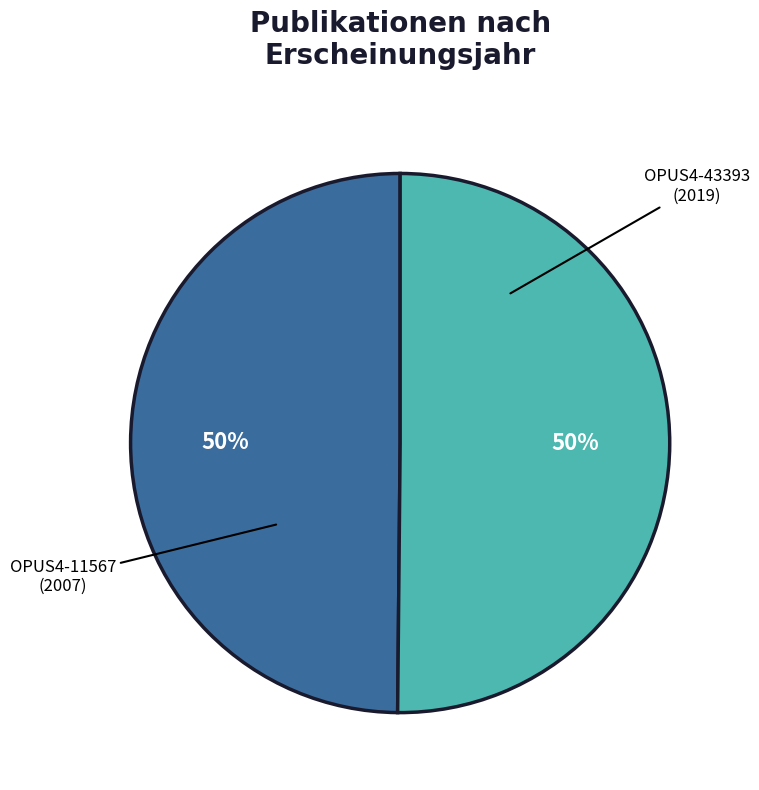

True or false: OPUS4-43393 accounts for 50% of the total.

True